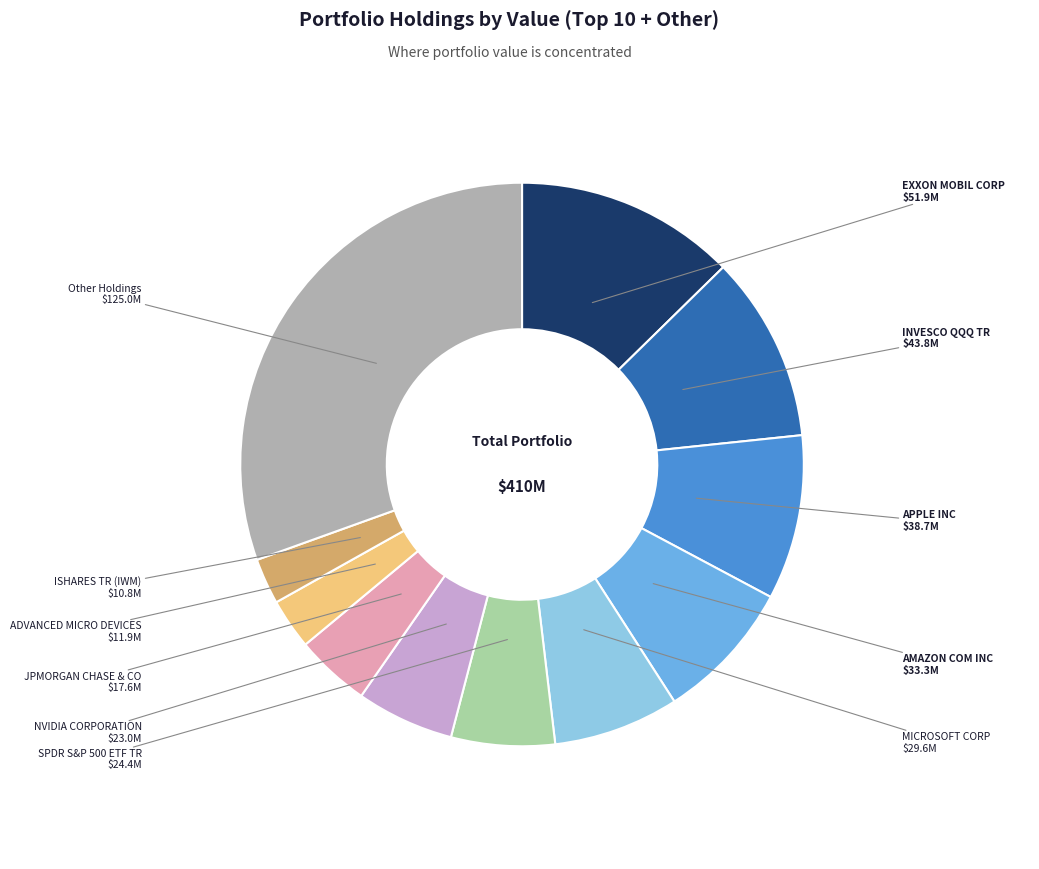

True or false: APPLE INC accounts for 1% of the total.

False